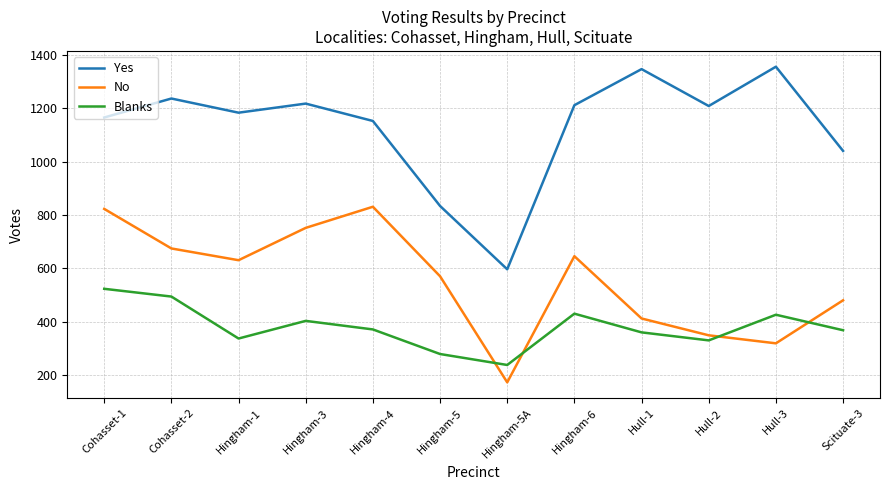

True or false: Yes and No intersect in this chart.

False